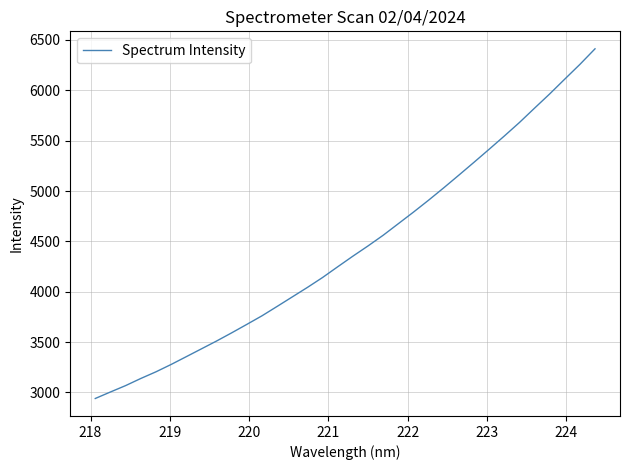

How many categories are shown in the chart?

34